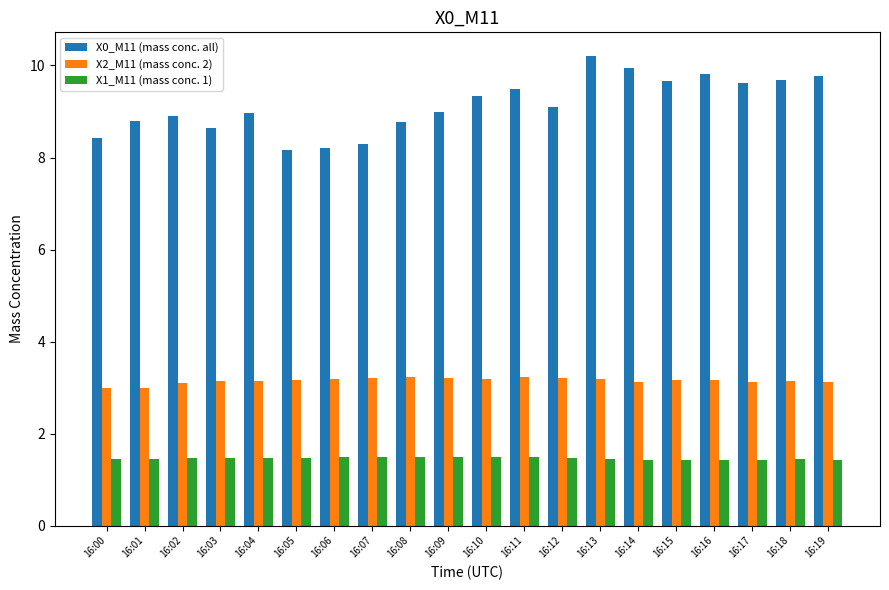

What is the sum of the X1_M11 (mass conc. 1) values at 16:01 and 16:19?

2.9